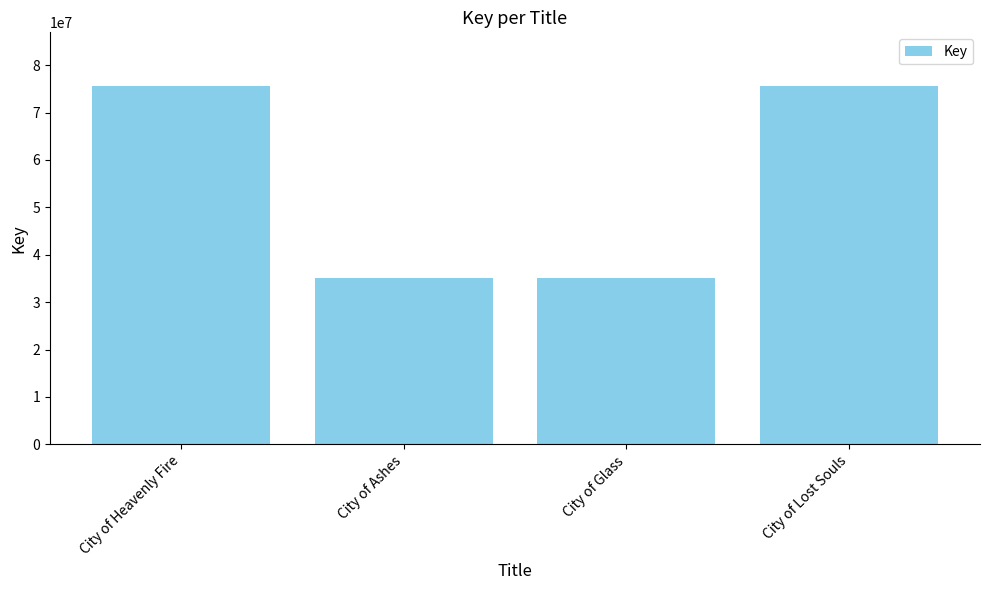

What is the difference between the maximum and minimum values?

40567874